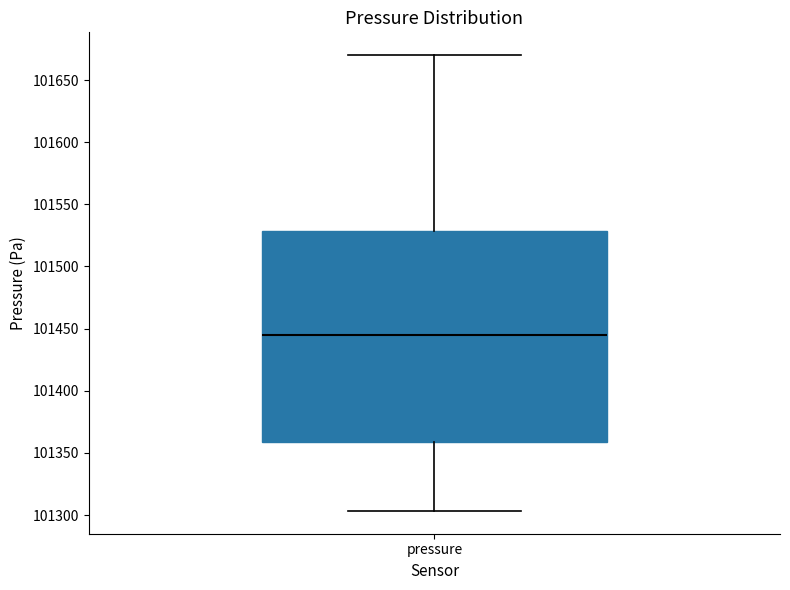

Transcribe this box plot: give where the median line is, the range the box spans, and where the two whiskers end, as read against the y-axis. The values are not printed on the chart, so give them approximately, as read against the axis.

median 101445, box 101360 to 101530, whiskers 101305 to 101670